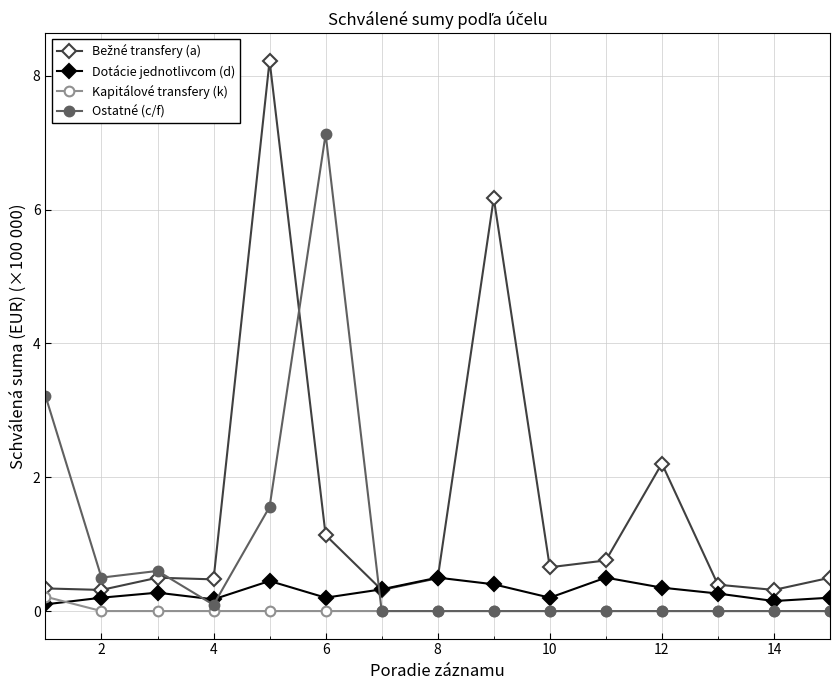

True or false: Dotácie jednotlivcom (d) has more than 2 points higher than both neighbors.

True